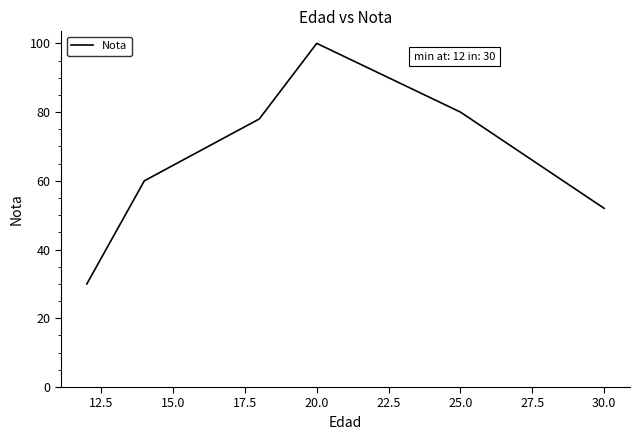

Reading left to right, extract all data points from this chart.

30	60	78	100	80	52